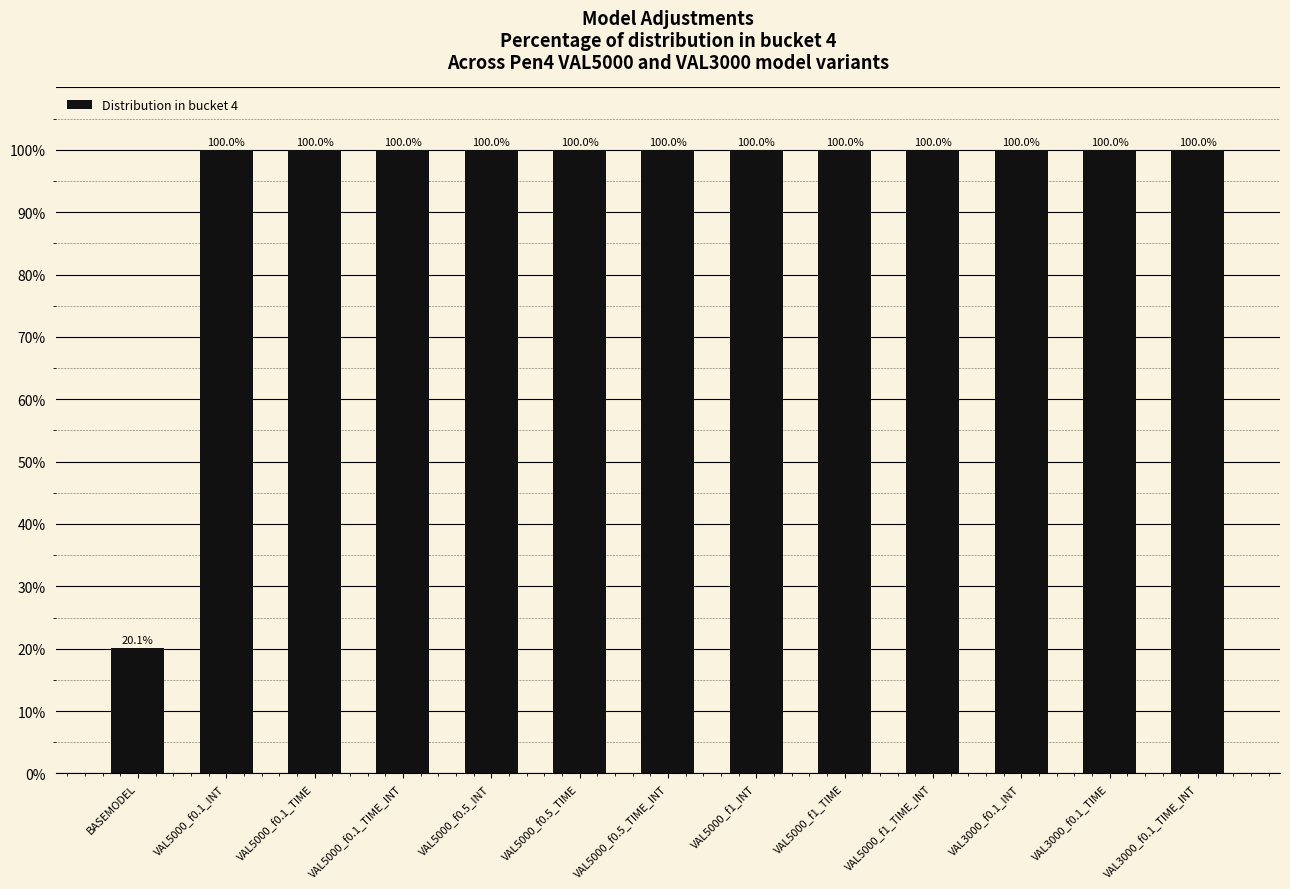

Is it true that the value at VAL5000_f1_INT is 100.0?

True